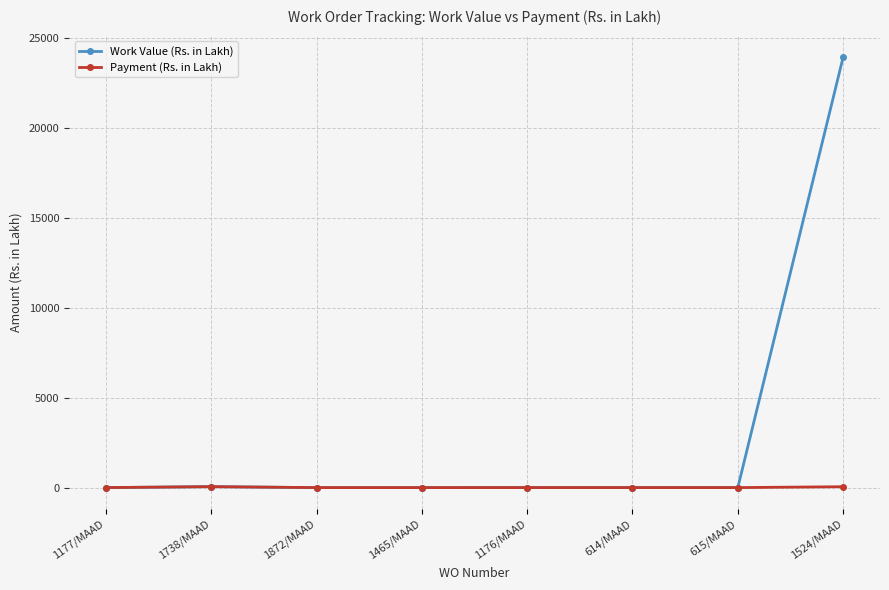

Which series has the widest spread of values?

Work Value (Rs. in Lakh)